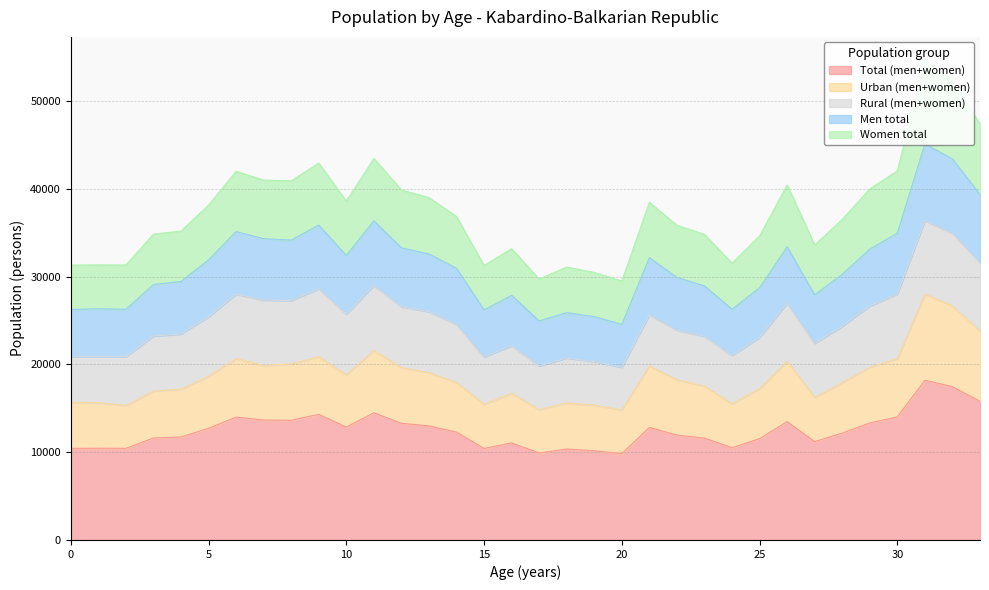

What are all the series names shown in the legend?

Total (men+women), Urban (men+women), Rural (men+women), Men total, Women total